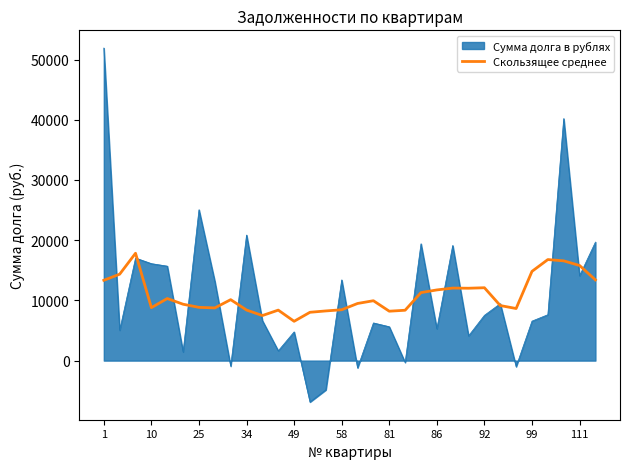

Which series has the largest range (max minus min)?

Сумма долга в рублях